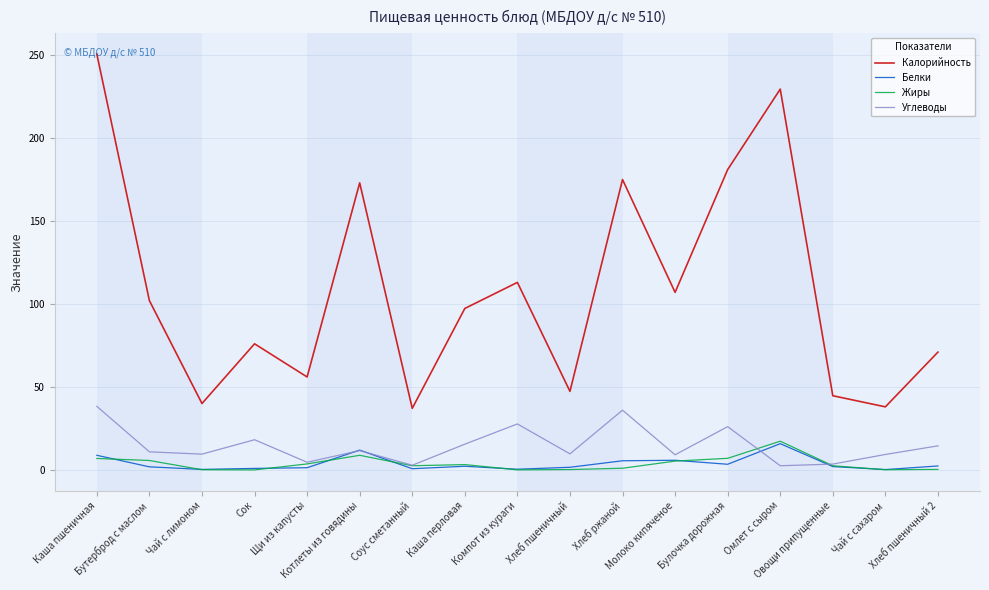

True or false: Жиры and Калорийность cross at least once.

False